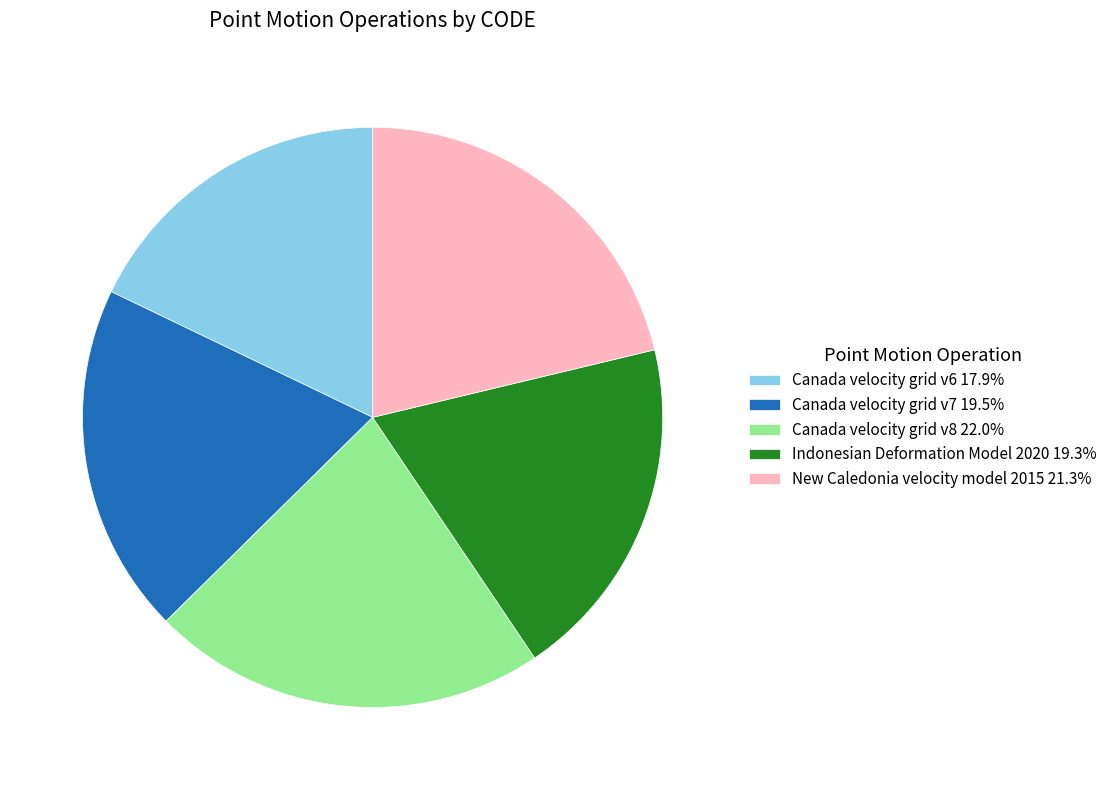

How many segments does this pie chart have?

5